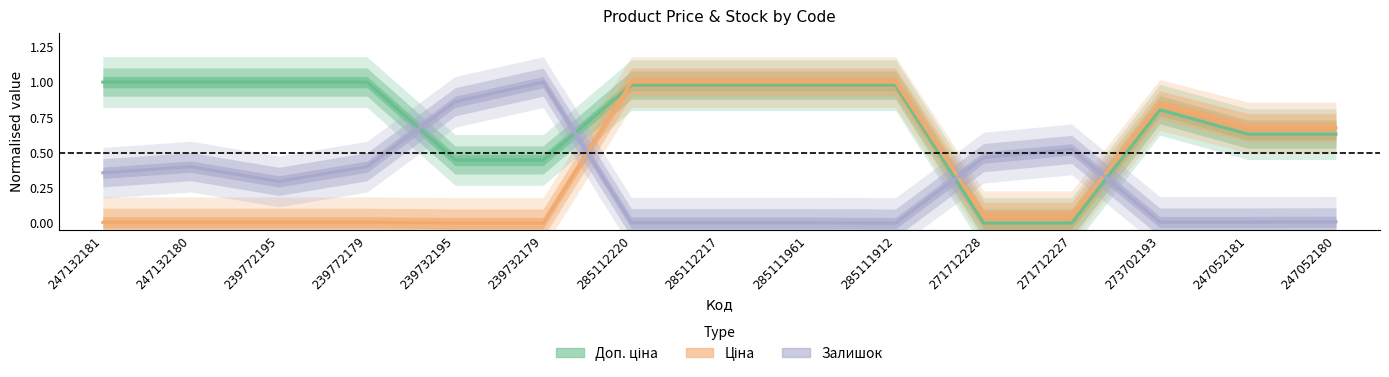

List the series in order of their overall mean, lowest first.

Залишок, Ціна, Доп. ціна